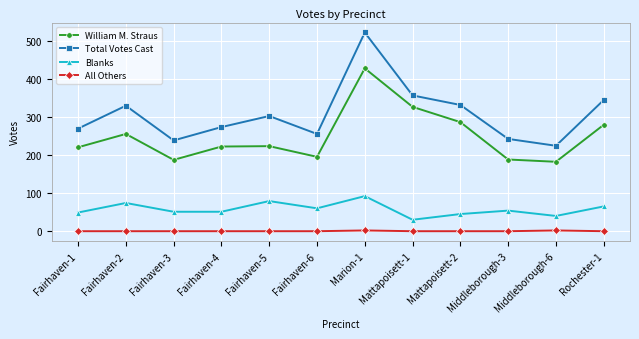

In Total Votes Cast, how many points are higher than both neighbors (excluding endpoints)?

3